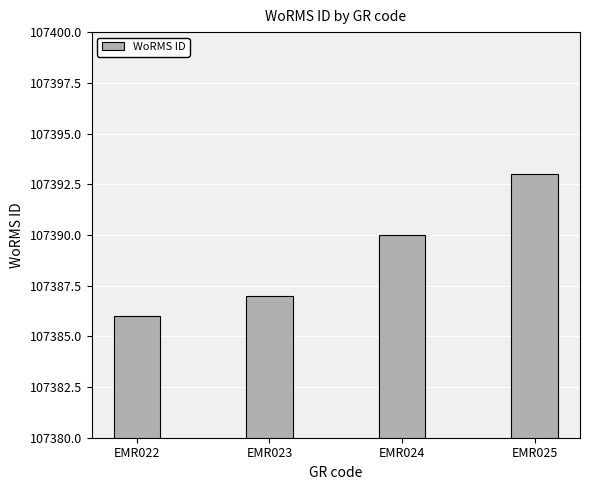

Reading left to right, what are all the values shown in this chart?

107386	107387	107390	107393